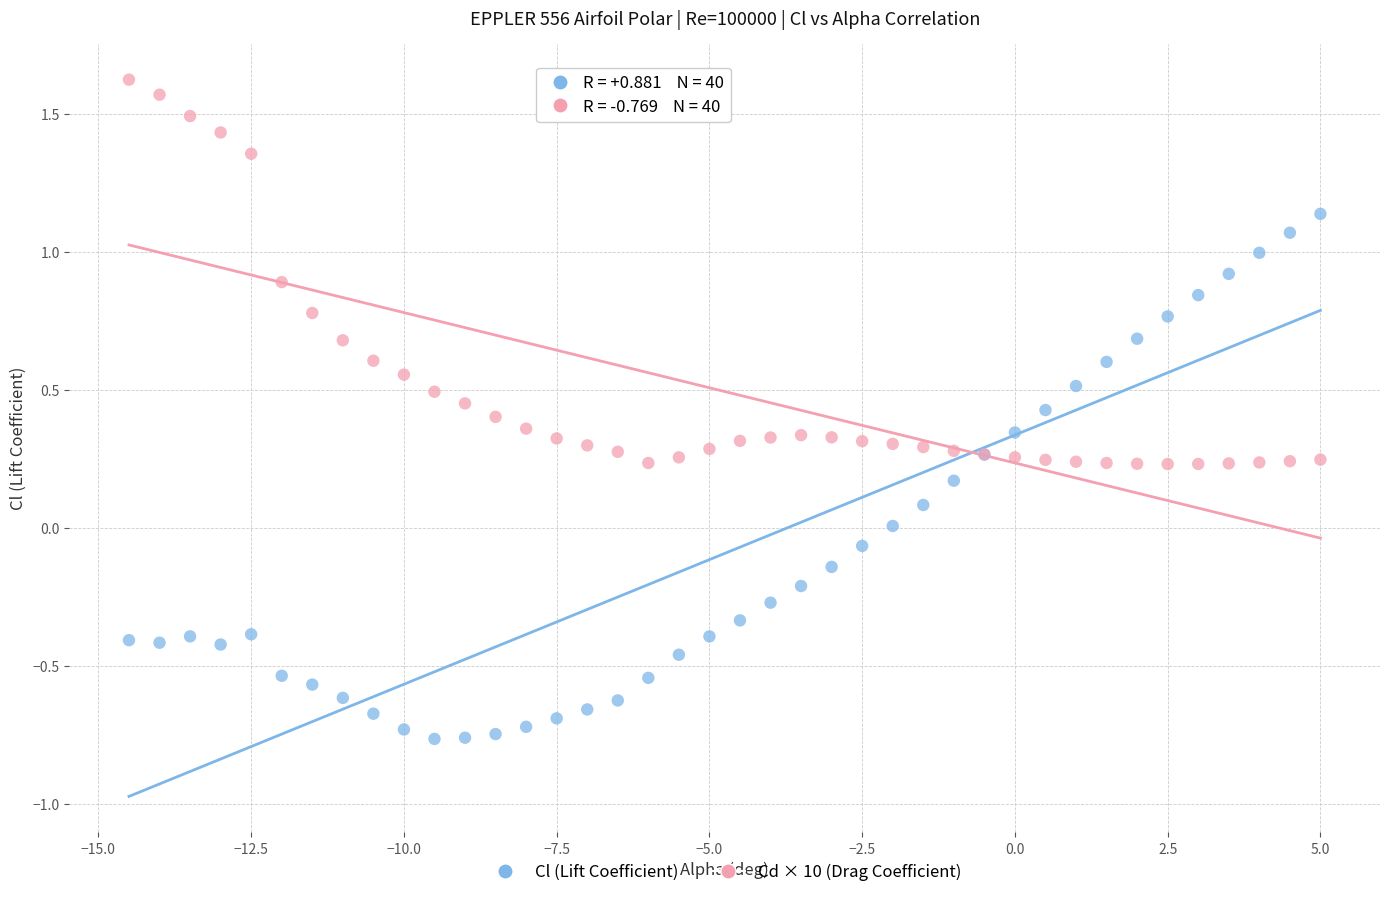

Which series reaches the minimum Y coordinate?

Cl (Lift Coefficient)